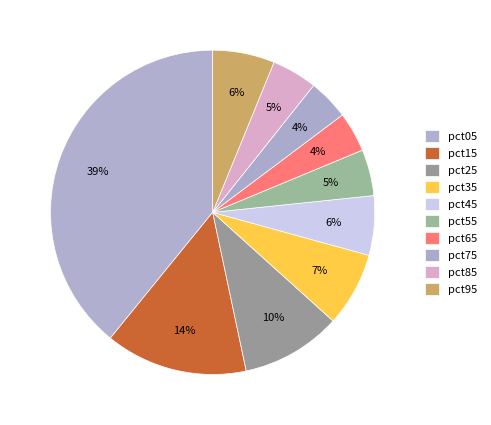

Is there a majority slice in this chart?

No